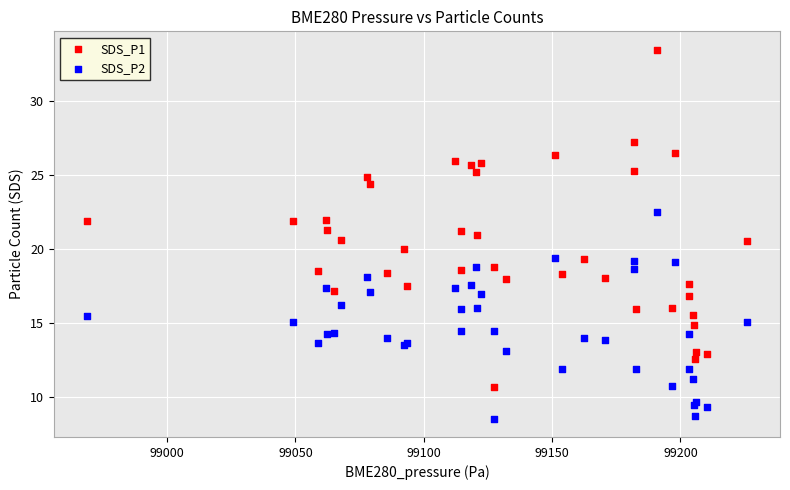

Which series has the widest spread of Y values?

SDS_P1